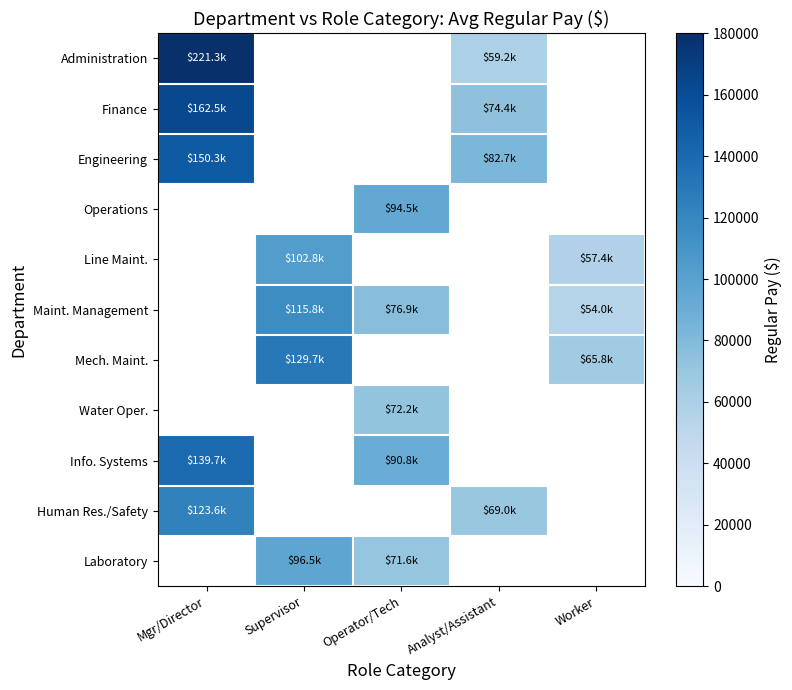

How many distinct data groups are displayed?

11